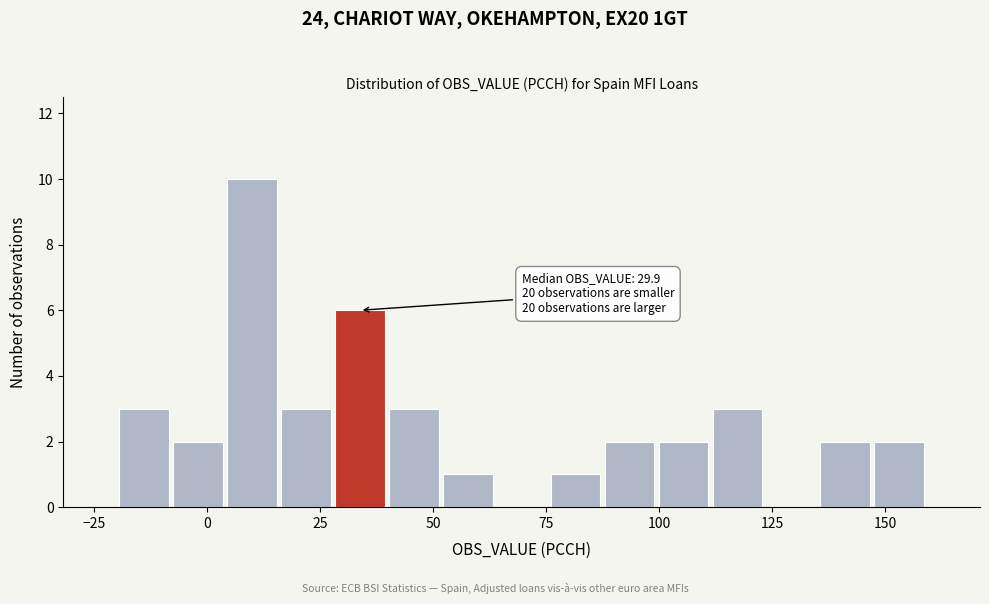

Around what value on the x-axis is the tallest bar? Give the approximate position of its centre, as read against the axis.

10